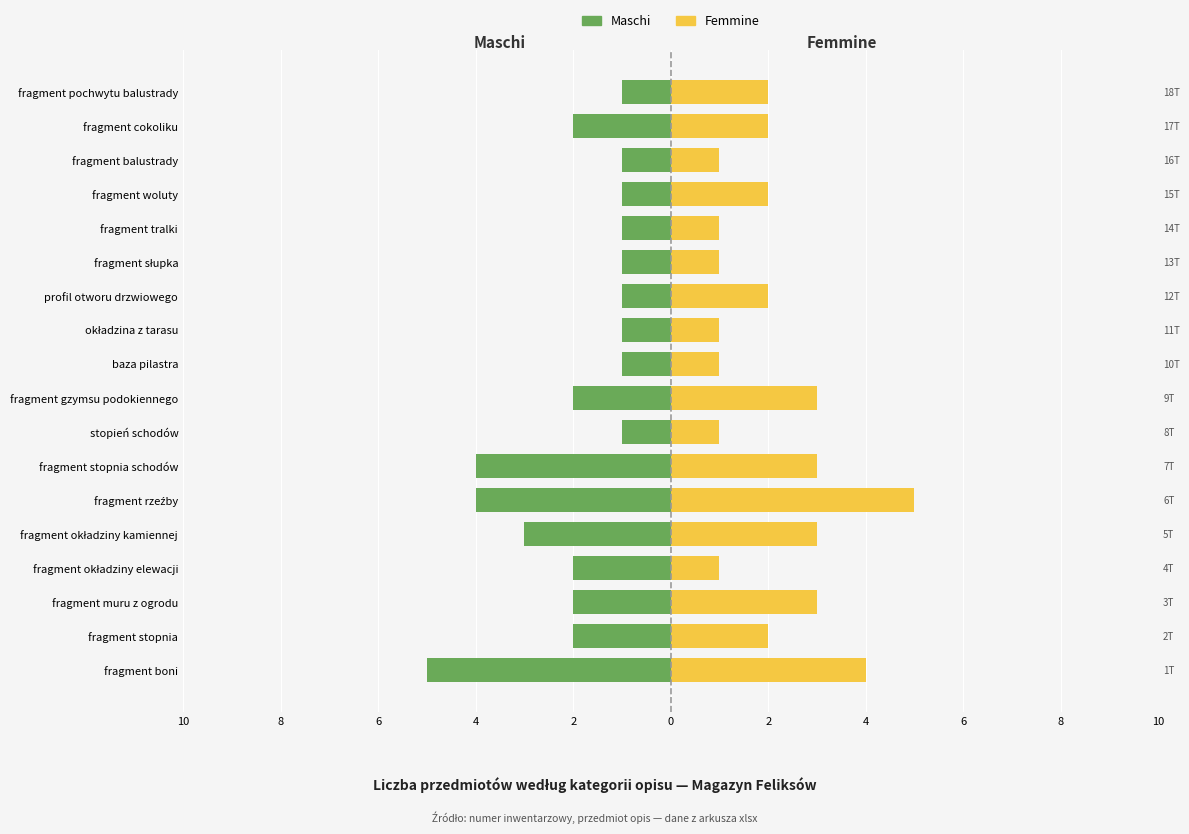

What are all the series names shown in the legend?

Maschi, Femmine